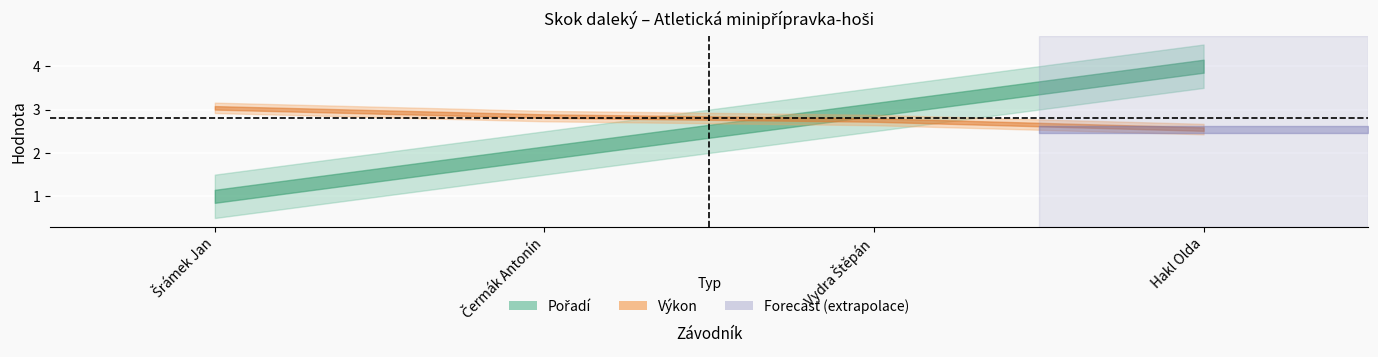

True or false: Výkon has more than 0 interior local peaks.

False